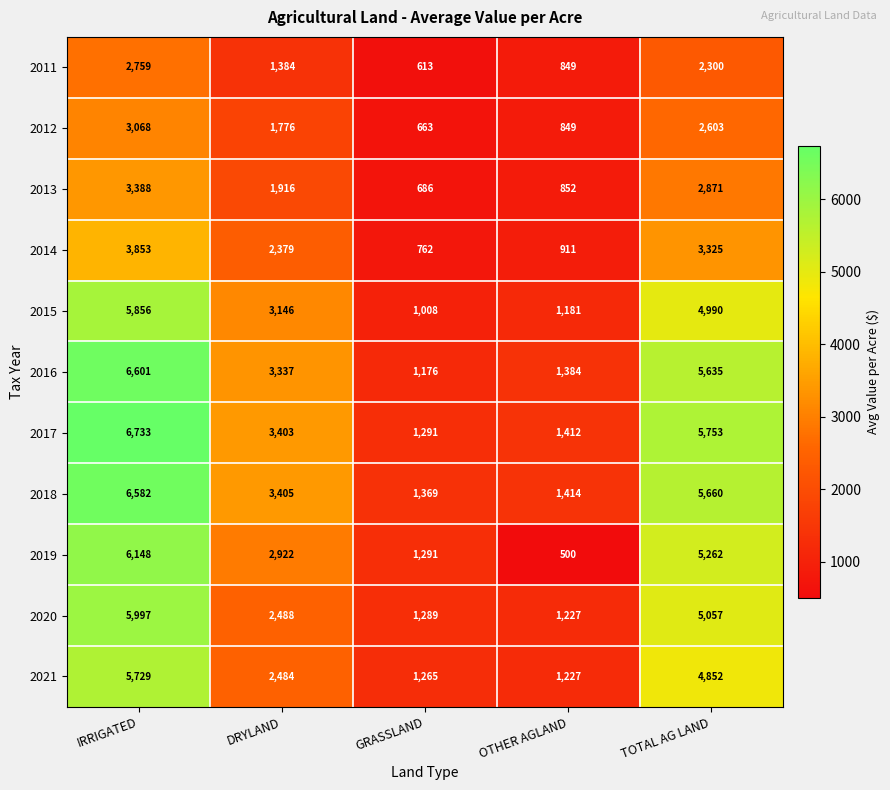

The 2019 series shows 741 at GRASSLAND. True or false?

False